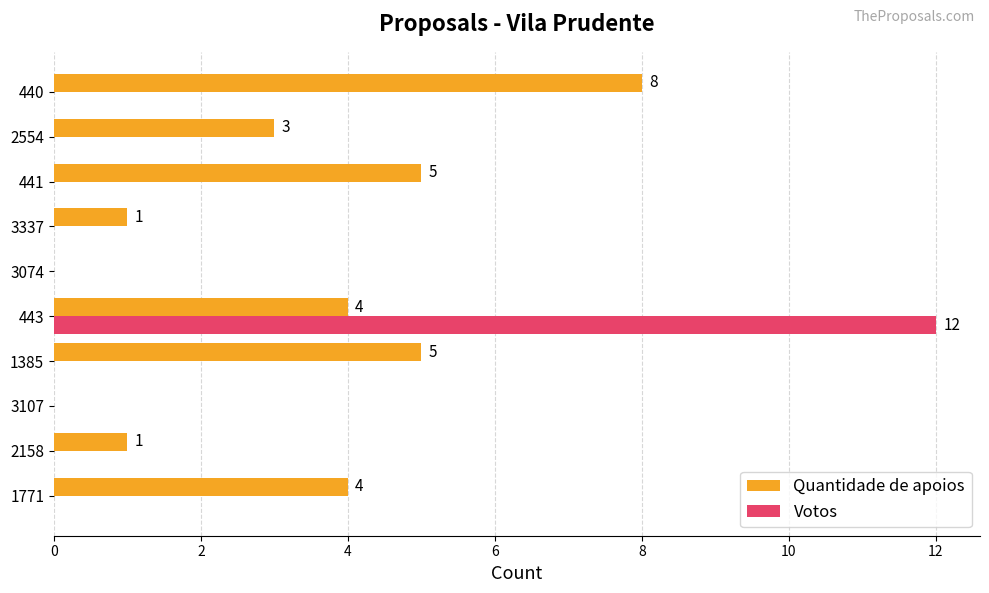

How many data points does each series have?

10